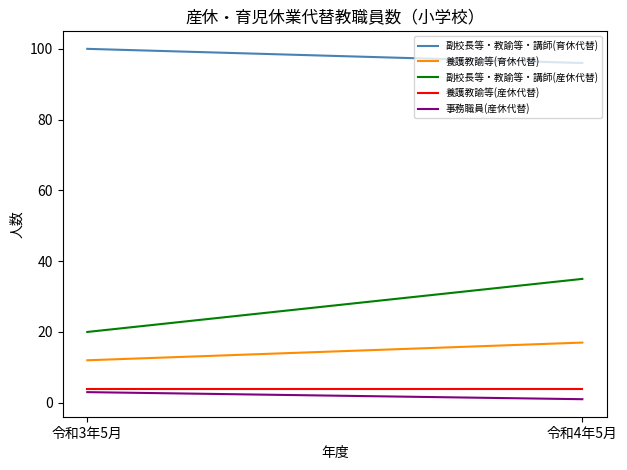

What is the sum of the 副校長等・教諭等・講師(産休代替) values at 令和3年5月 and 令和4年5月?

55